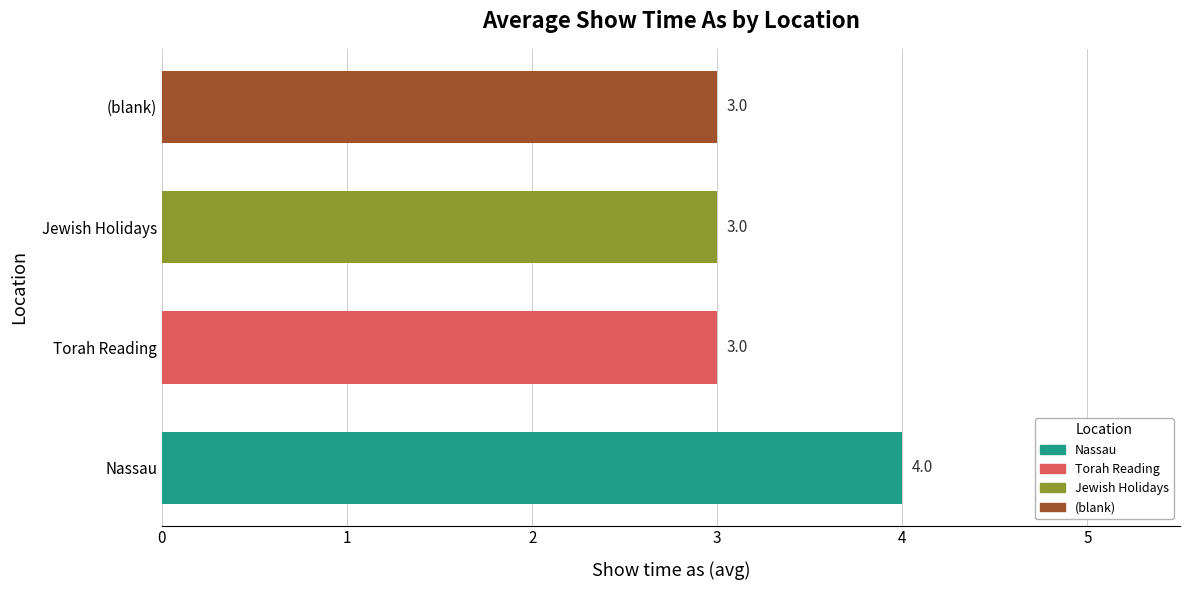

What is the smallest value displayed?

3